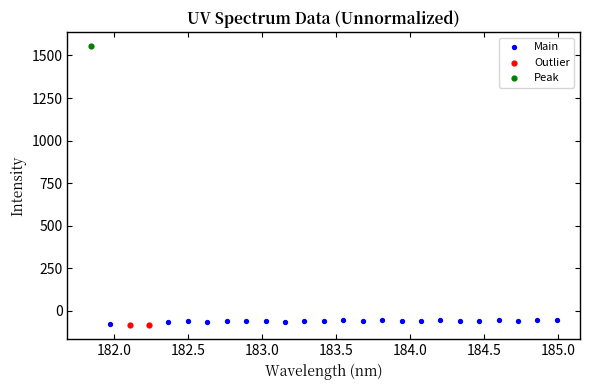

What are all the series names shown in the legend?

Main, Outlier, Peak